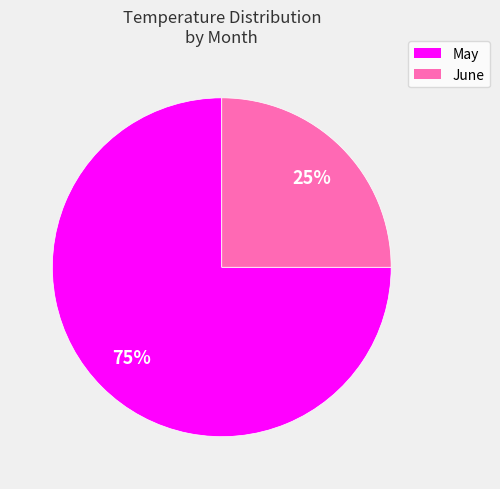

To the nearest percent, what is the difference between the largest and smallest slice percentages?

50%